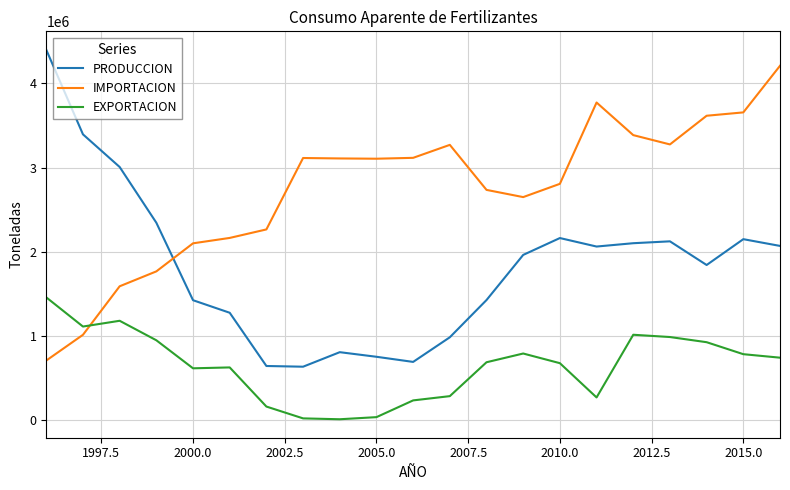

Which series has the widest spread of values?

PRODUCCION